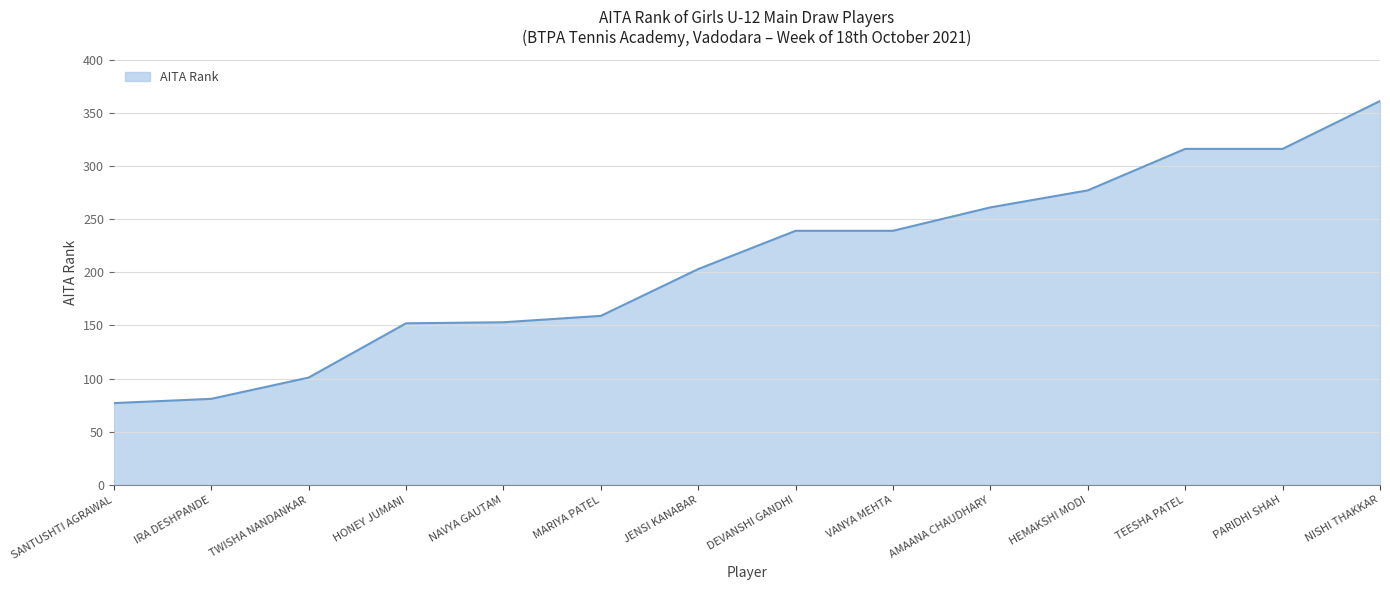

The value at JENSI KANABAR is 66. True or false?

False